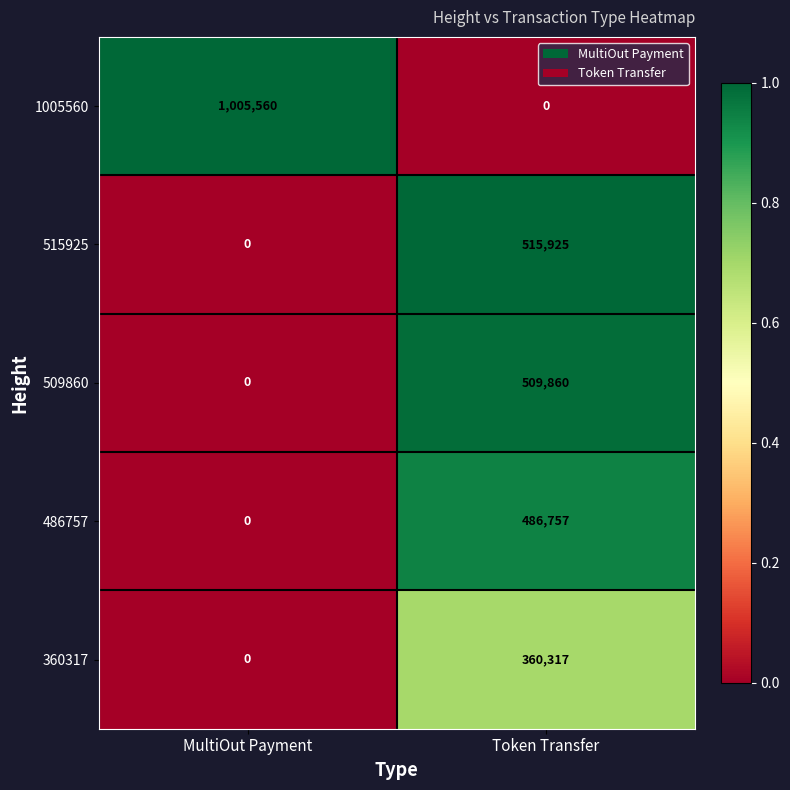

What is the difference between the maximum and minimum values in the 509860 series?

509860